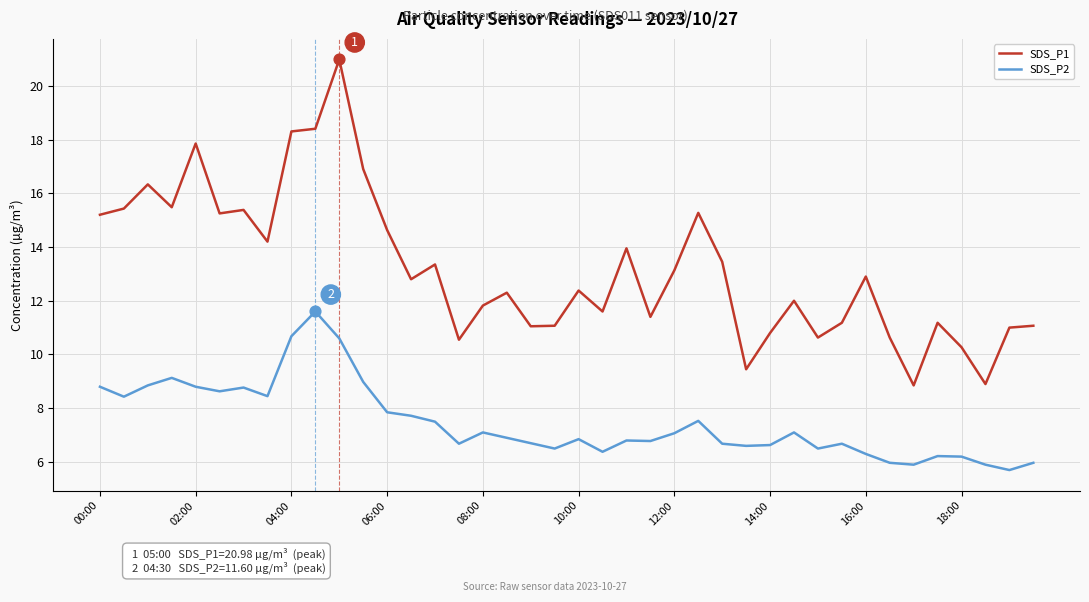

Which series has the largest range (max minus min)?

SDS_P1